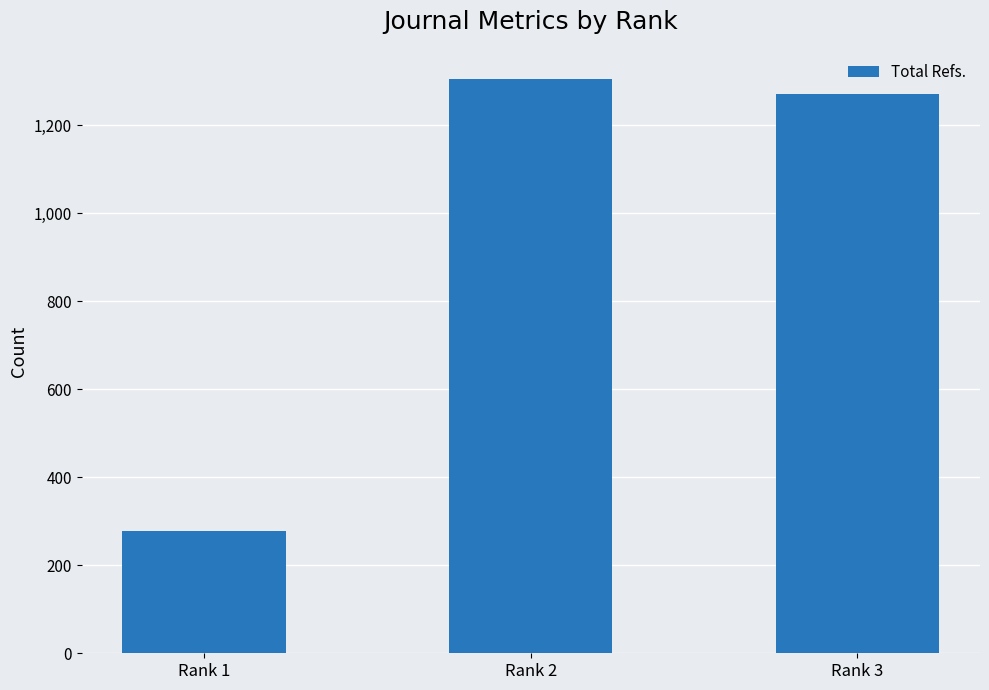

What is the difference between the values at Rank 3 and Rank 2?

35